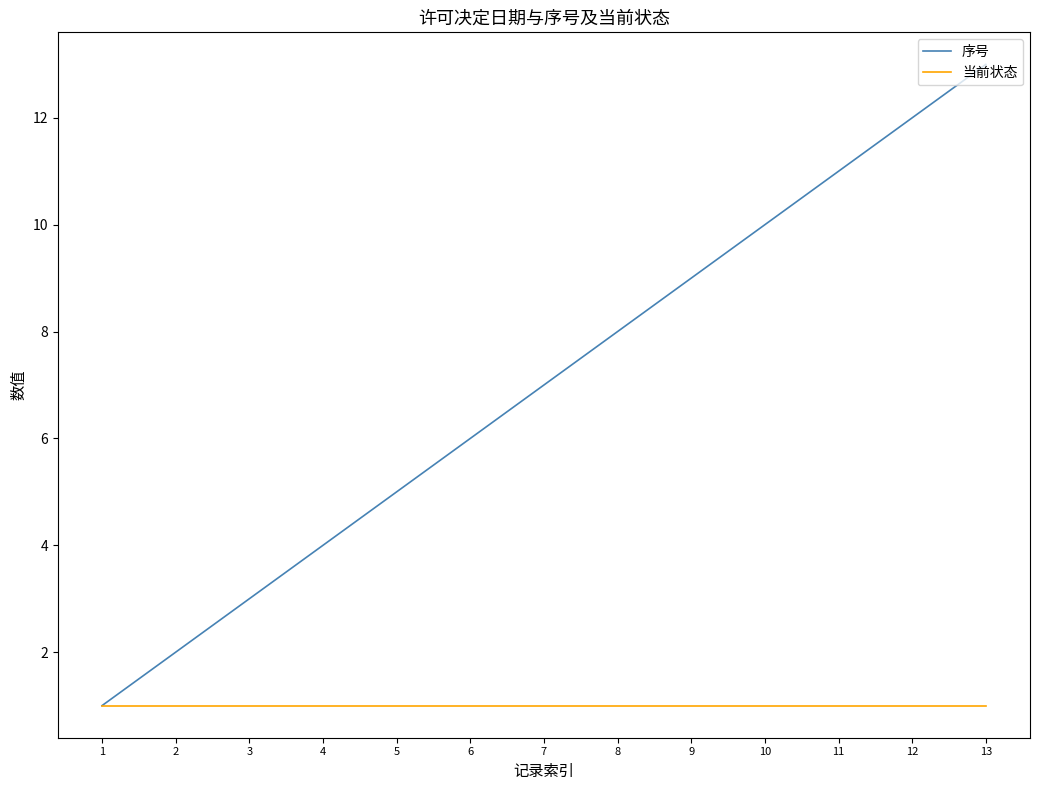

What is the highest value of the 当前状态 series?

1